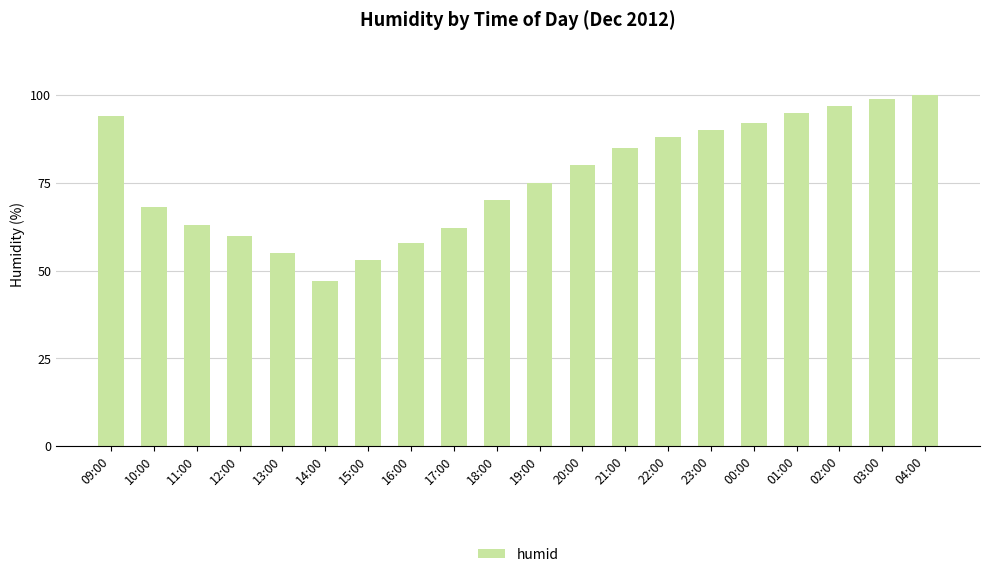

The chart shows a value of 88 at 15:00. True or false?

False